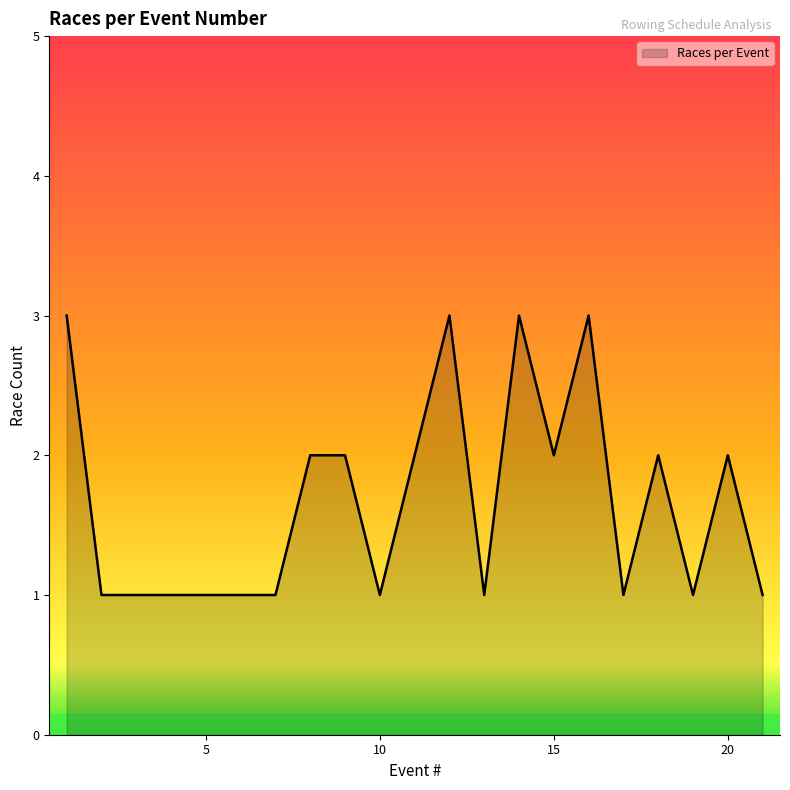

What is the greatest value displayed?

3